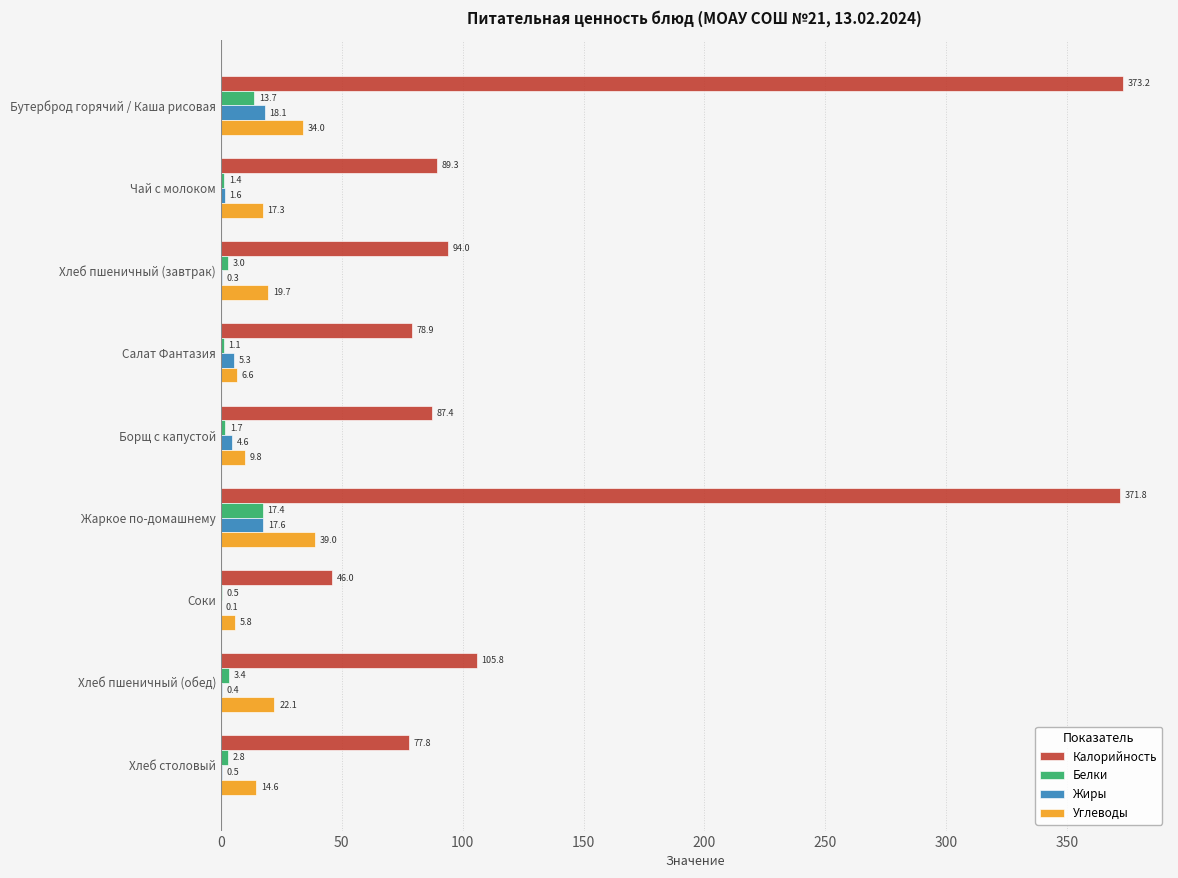

The value of Жиры at Бутерброд горячий / Каша рисовая is 32.1. True or false?

False